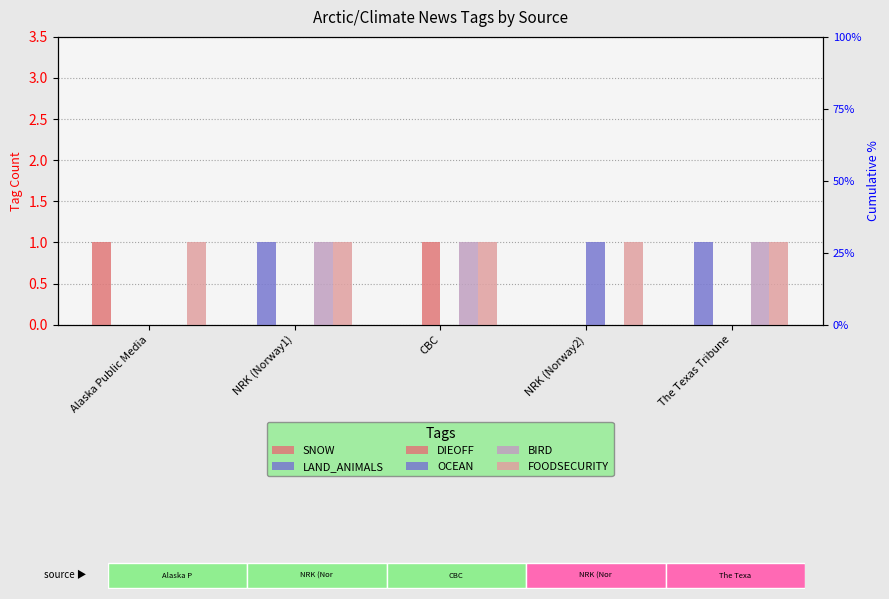

What are all the series names shown in the legend?

SNOW, LAND_ANIMALS, DIEOFF, OCEAN, BIRD, FOODSECURITY